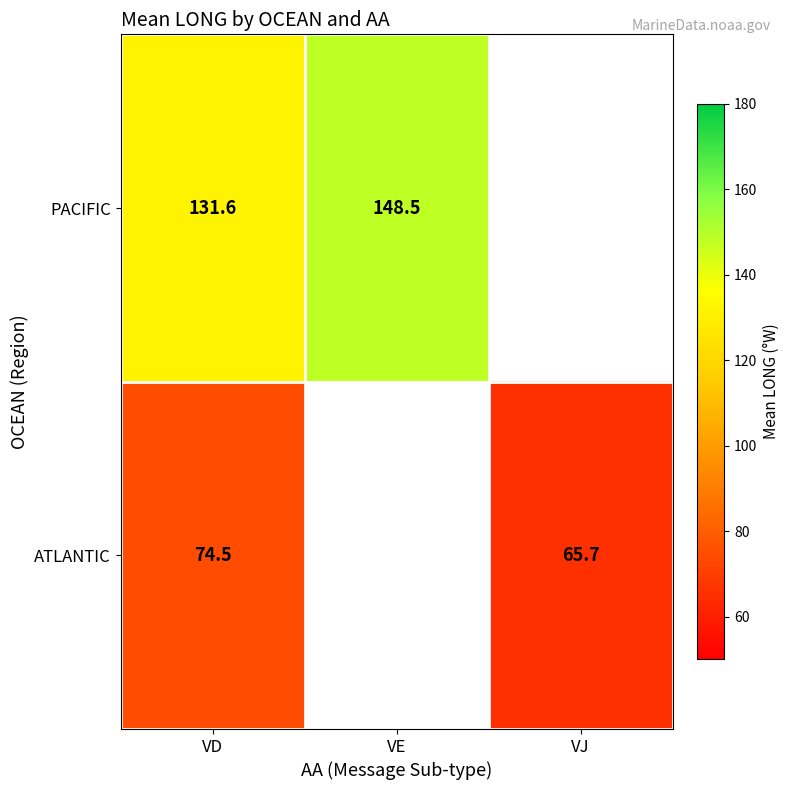

What is the sum of the PACIFIC values at VE and VD?

280.1